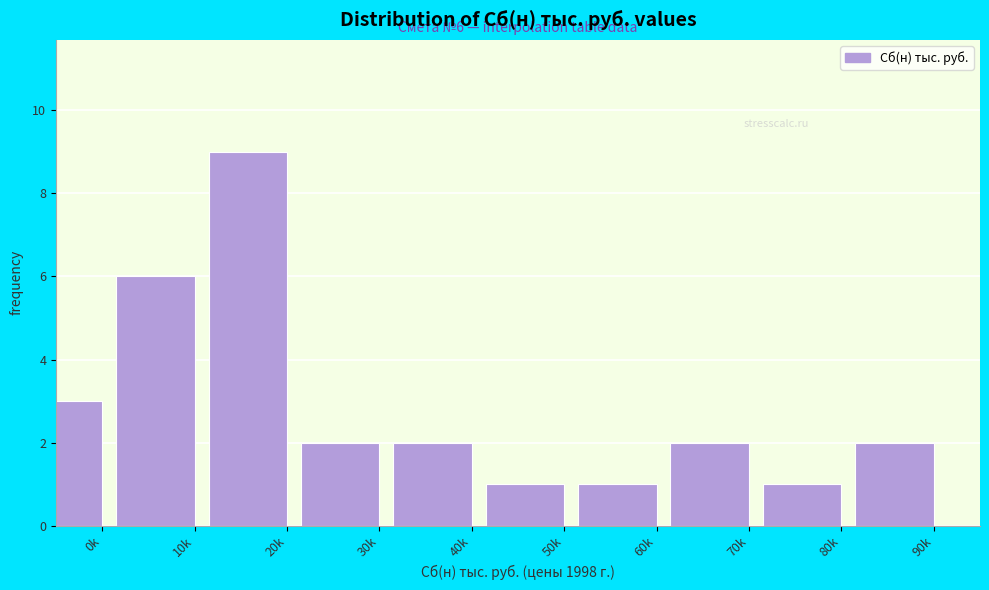

Reading left to right, transcribe all the data shown in this chart.

3	6	9	2	2	1	1	2	1	2